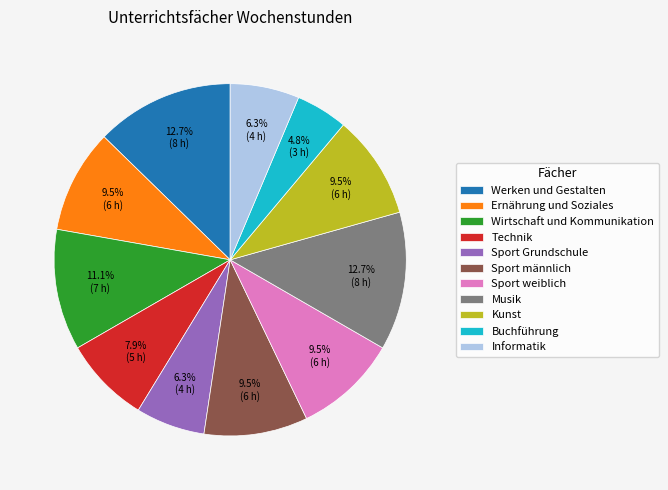

What is the total percentage of Sport männlich and Buchführung?

14.3%